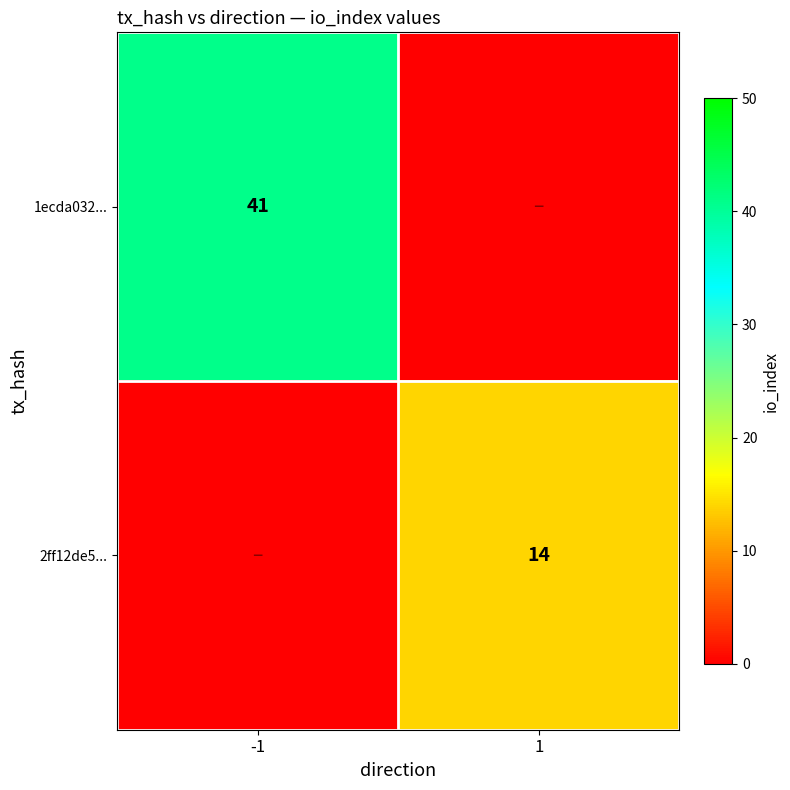

The value of 2ff12de5... at 1 is 14. True or false?

True